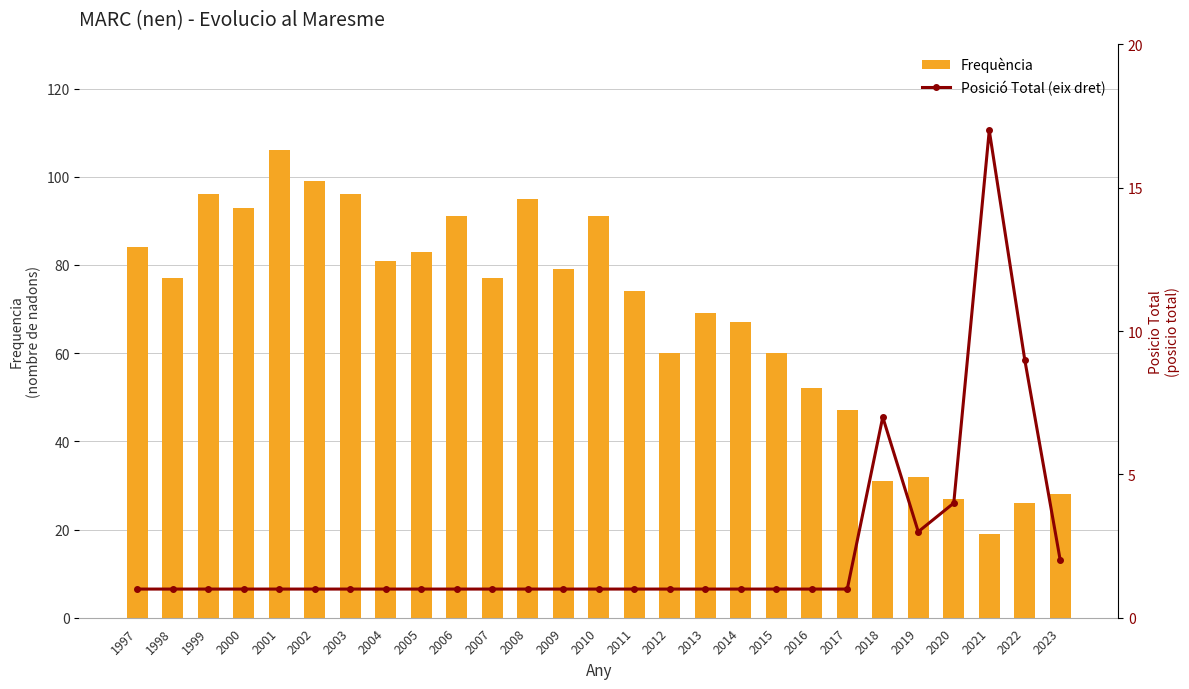

At which category is the sum across all series the highest?

2001